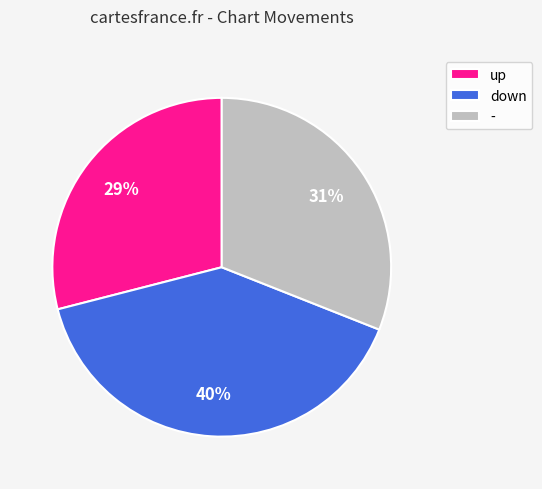

Is there any slice that represents more than half of the pie?

No